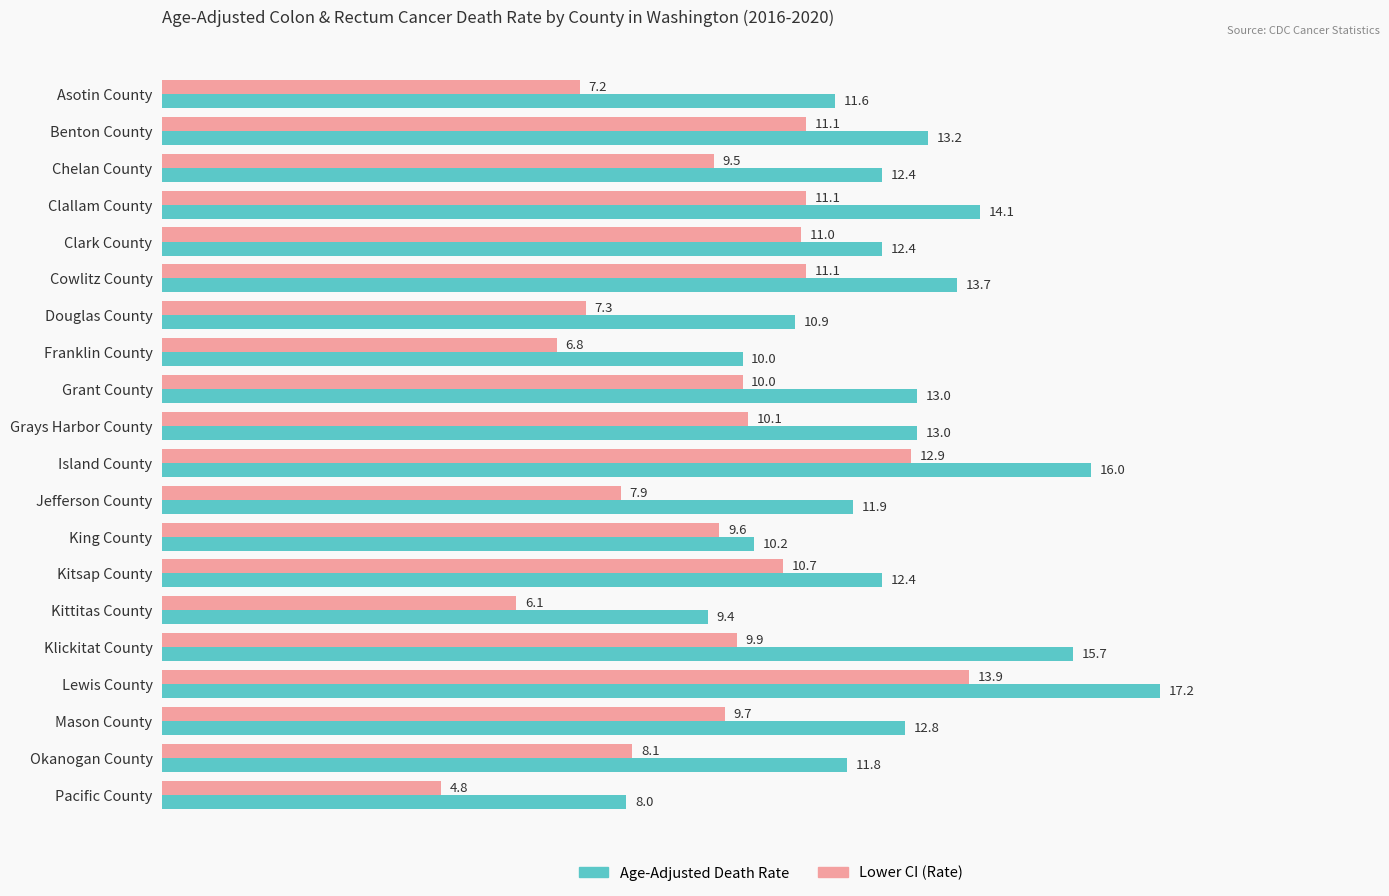

At which category is the sum across all series the highest?

Lewis County